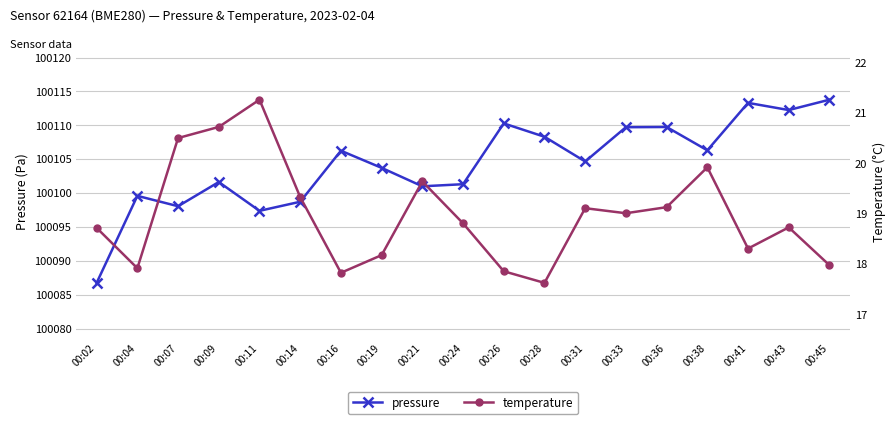

Rank the series by their average value, from highest to lowest.

pressure, temperature